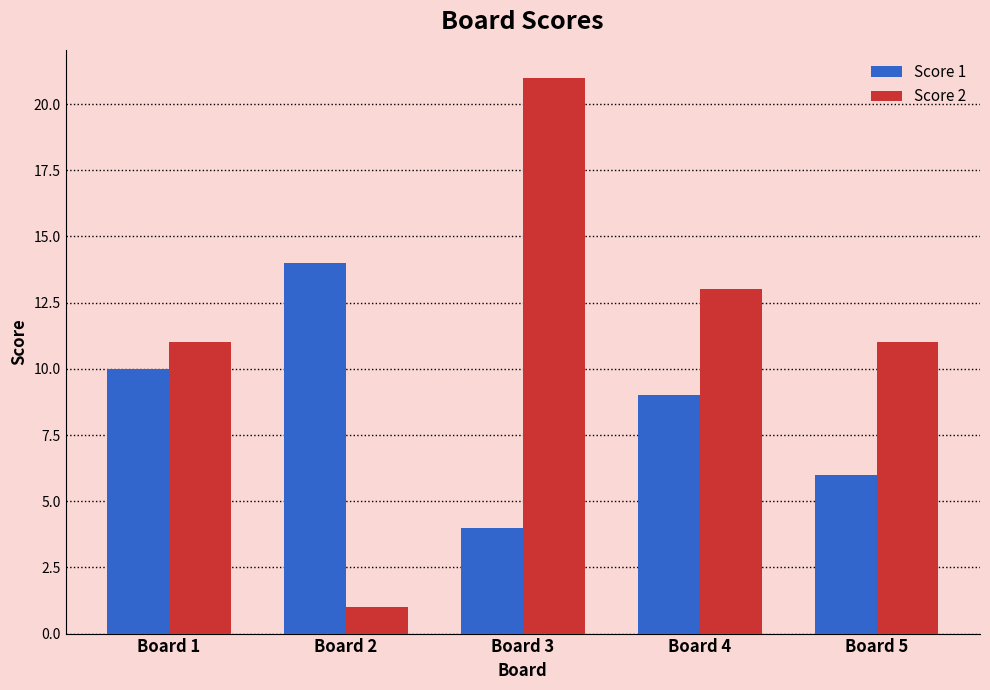

What is the sum of all Score 2 values?

57